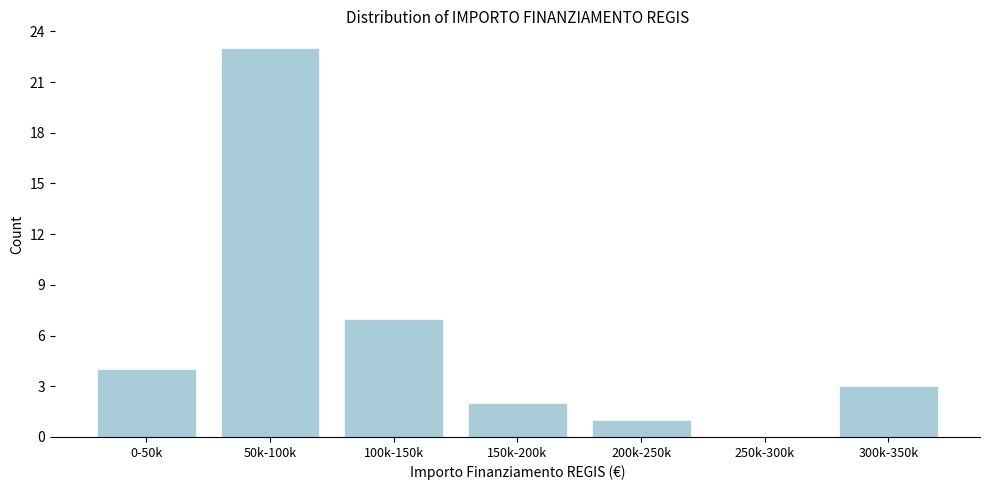

Reading right to left, transcribe all the data shown in this chart.

300k-350k=3	250k-300k=0	200k-250k=1	150k-200k=2	100k-150k=7	50k-100k=23	0-50k=4